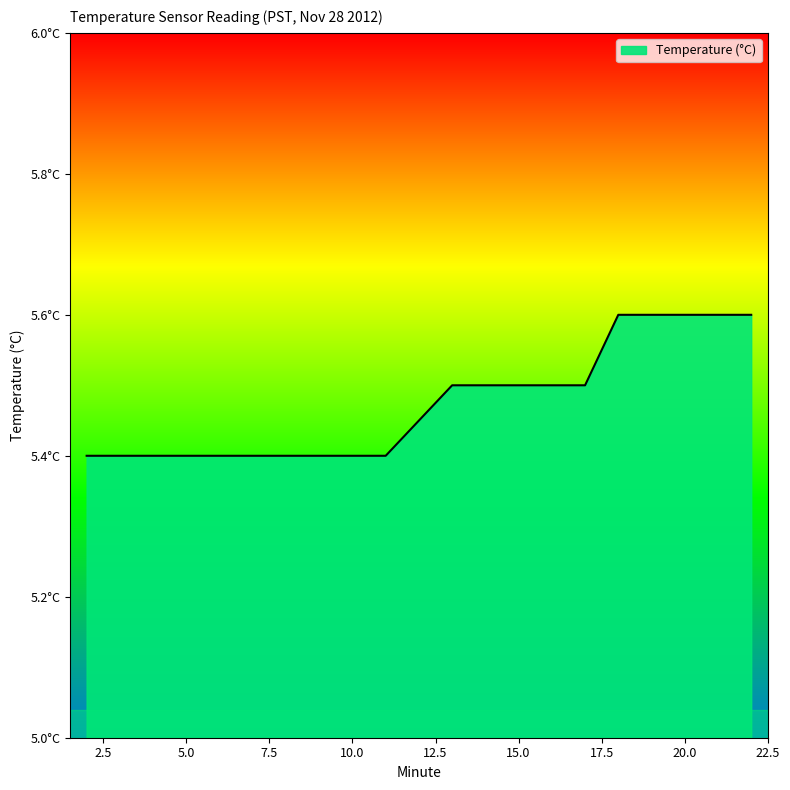

At which category does the chart reach its peak across all series?

18